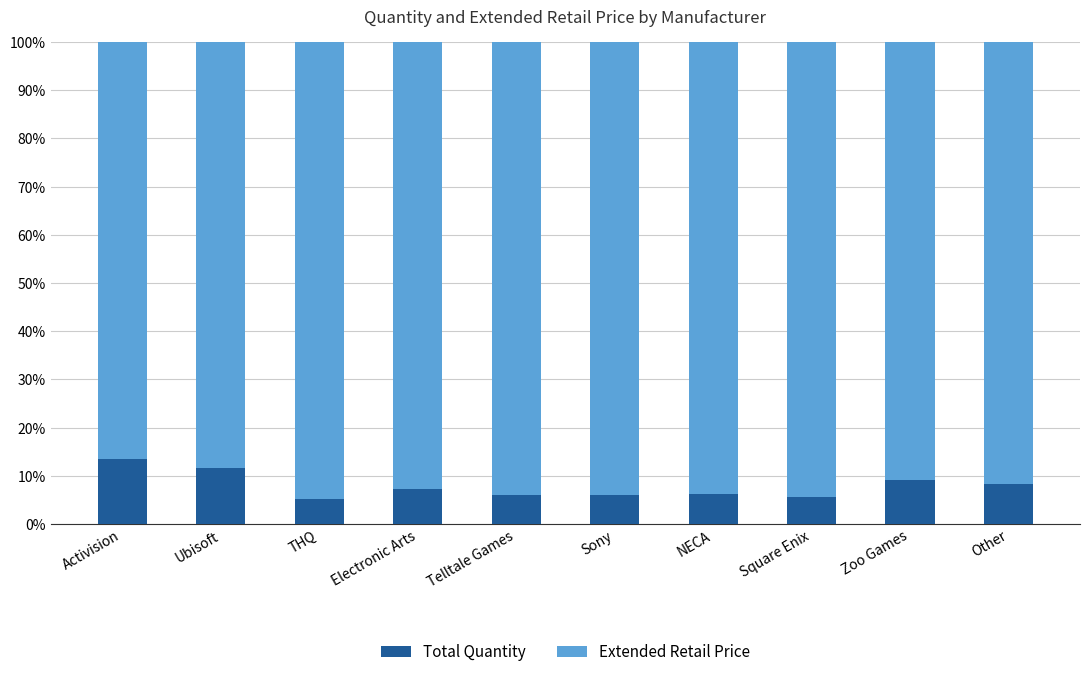

Read the Total Quantity value at Zoo Games.

9.1